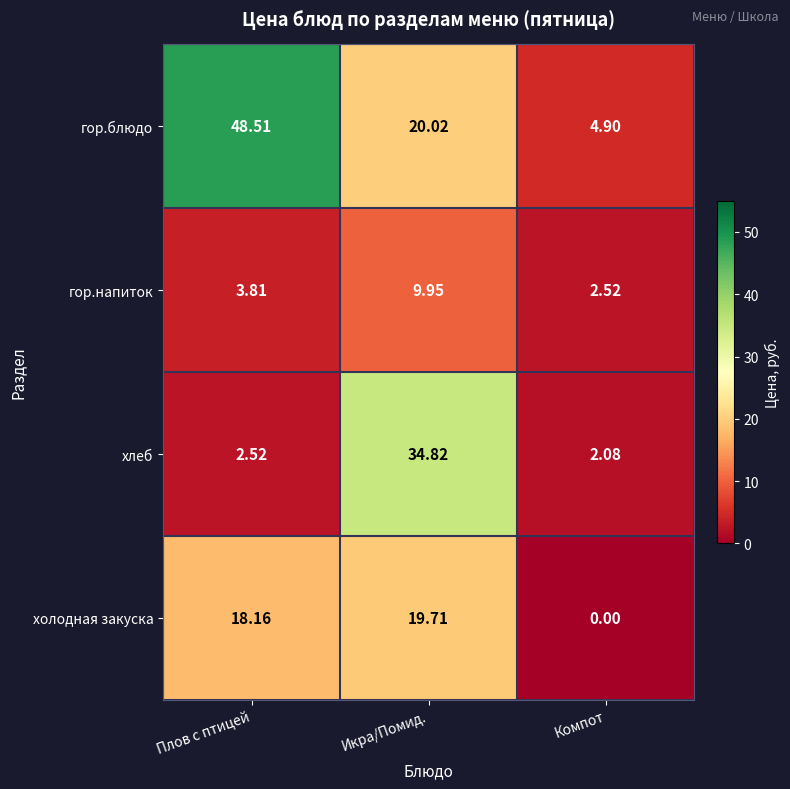

Is the value of гор.напиток at Плов с птицей greater than the value of холодная закуска at Икра/Помид.?

No